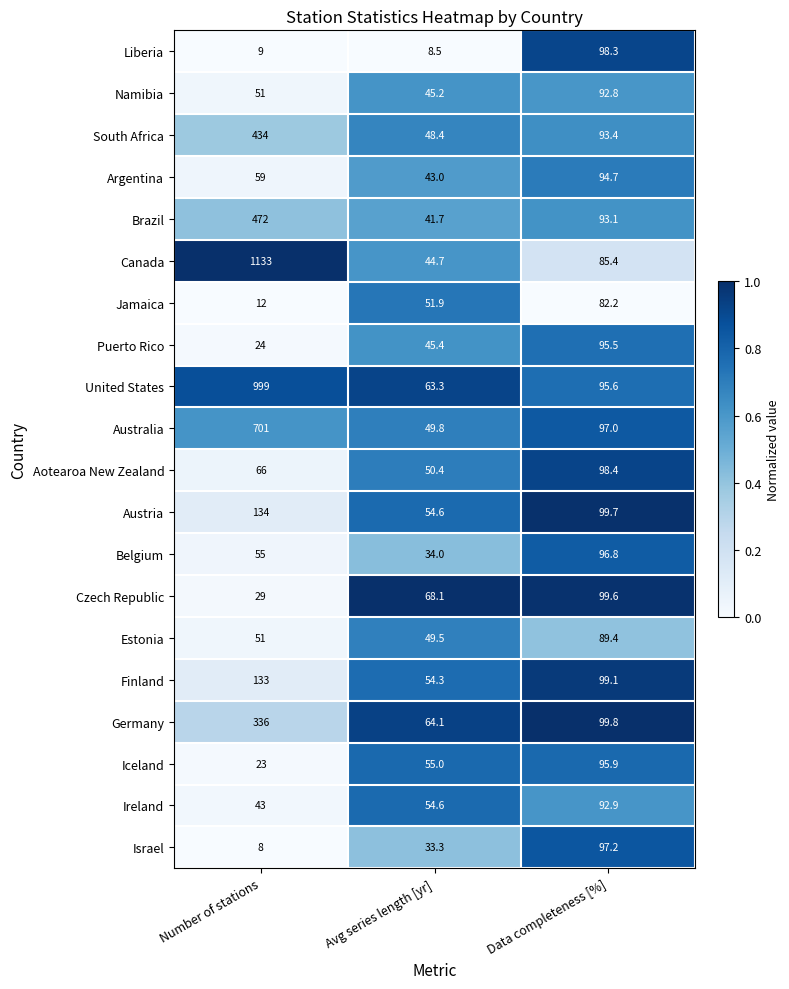

Read the United States value at Number of stations.

999.0